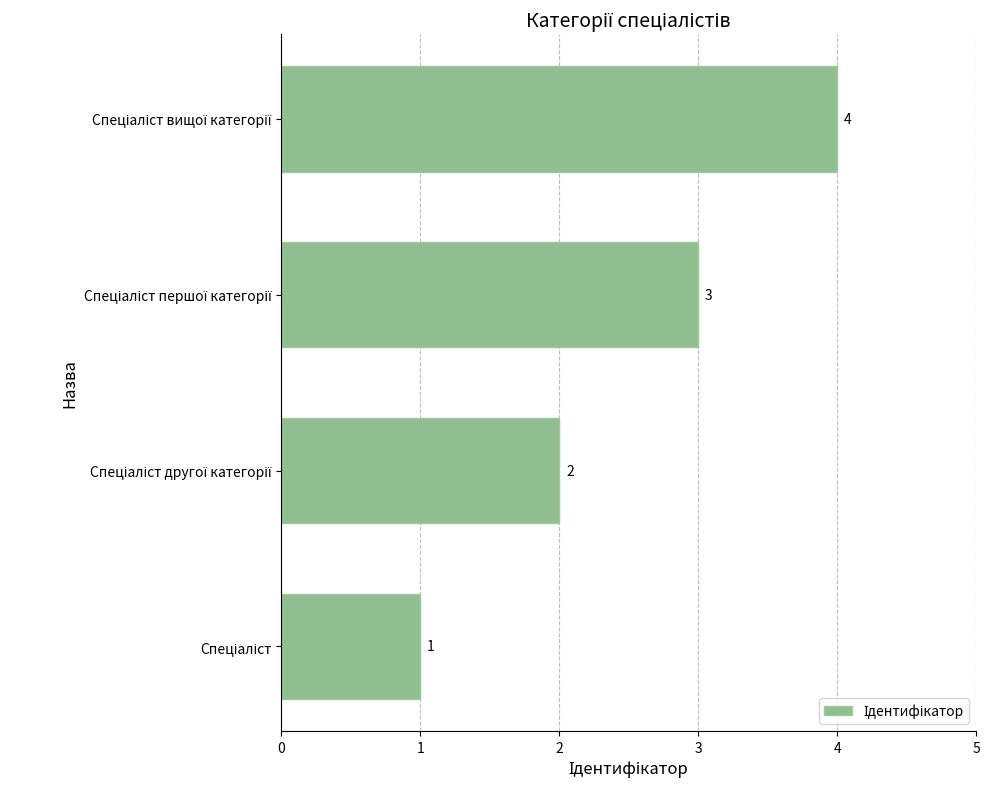

What is the difference between the maximum and second lowest values?

2